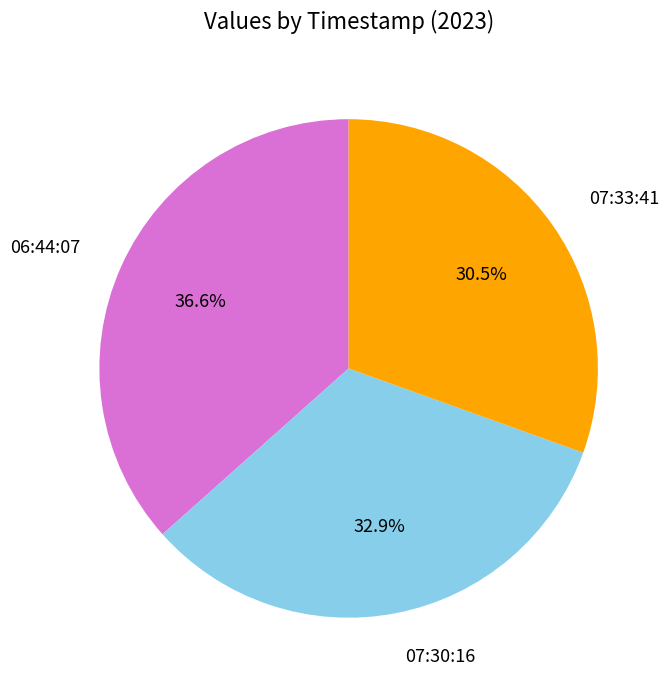

How many segments does this pie chart have?

3